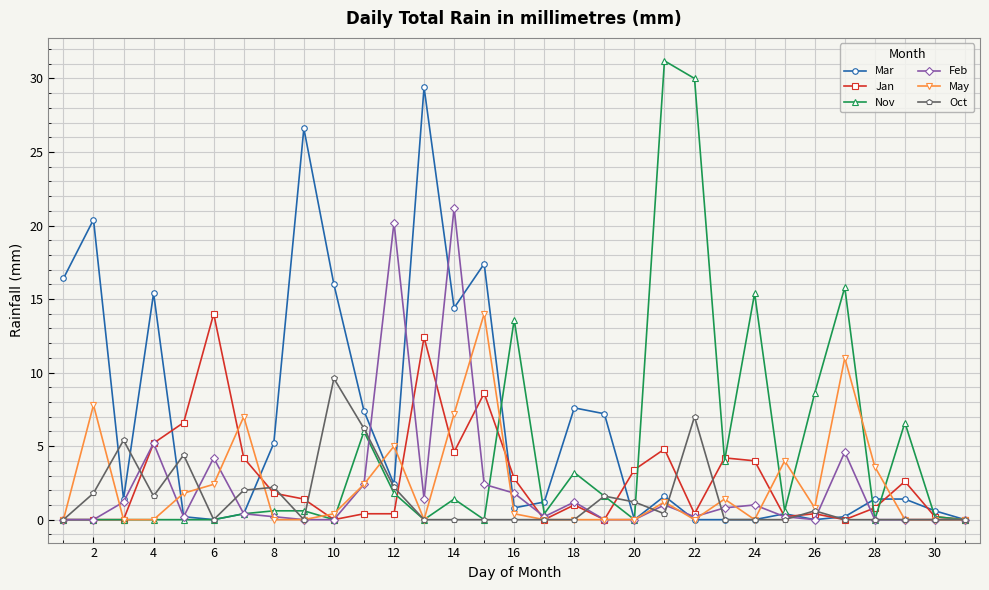

At how many categories does at least one series exceed 23?

4